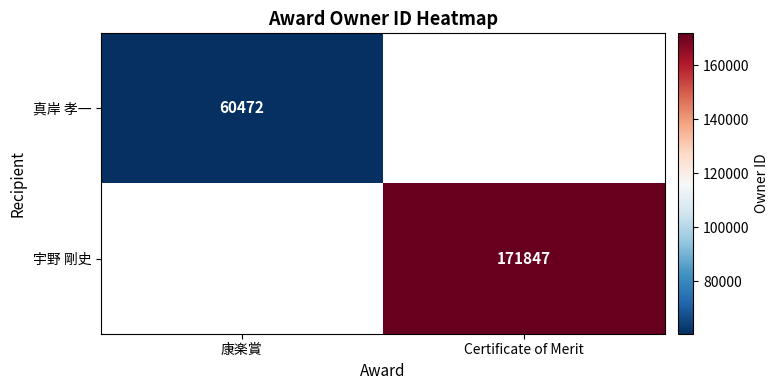

The 真岸 孝一 series shows 79875 at 康楽賞. True or false?

False